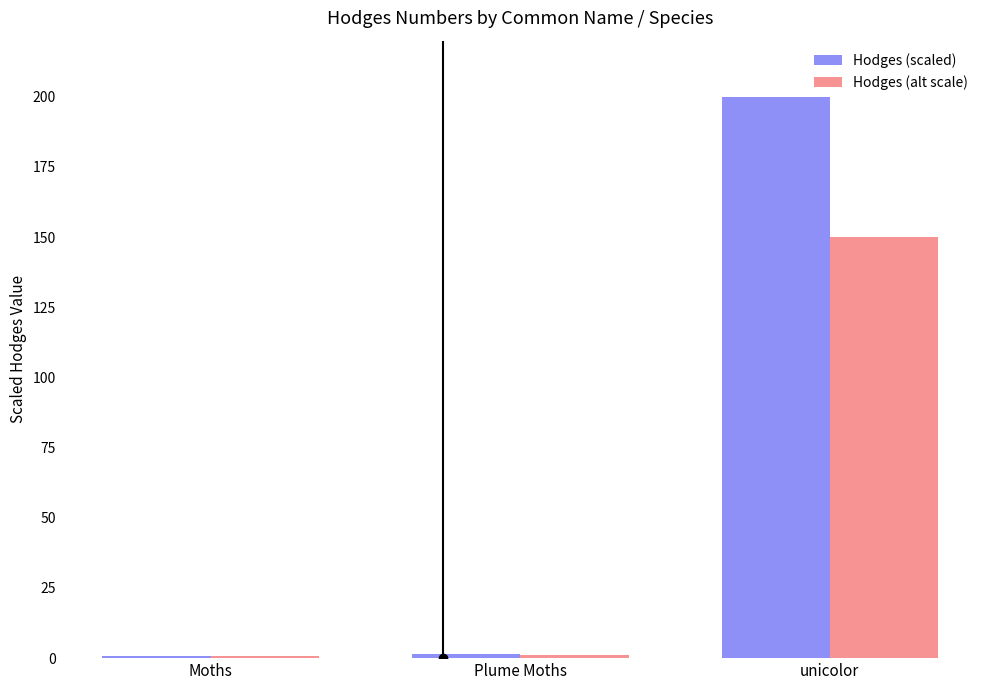

What is the greatest value displayed?

200.0